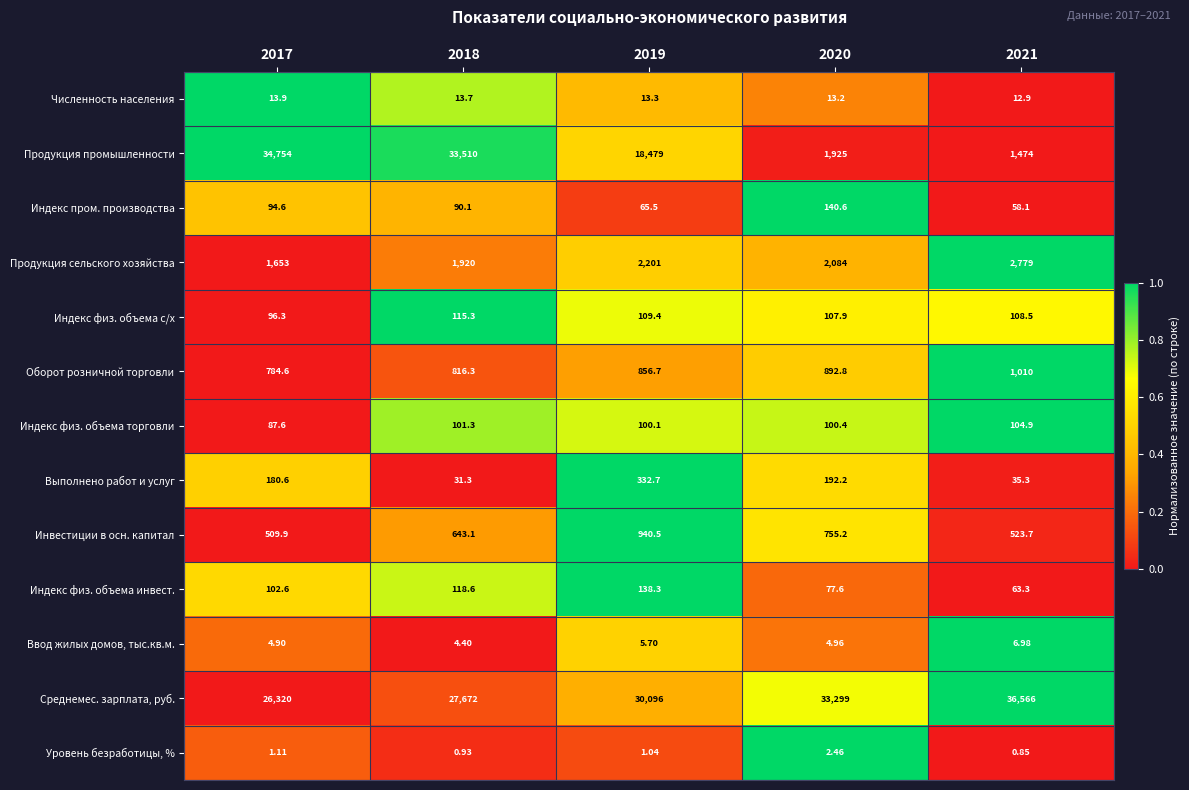

Which series has the largest total across all categories?

Среднемес. зарплата, руб.